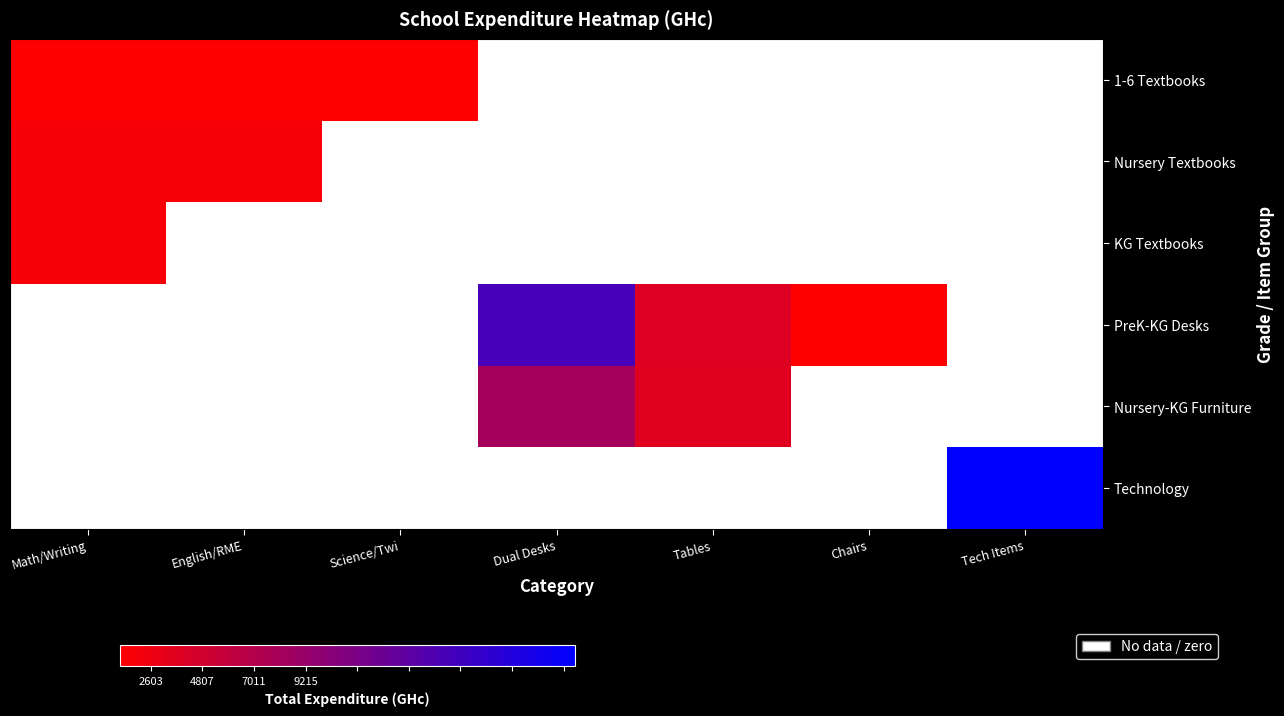

Which category has the lowest value in the 1-6 Textbooks series?

Math/Writing